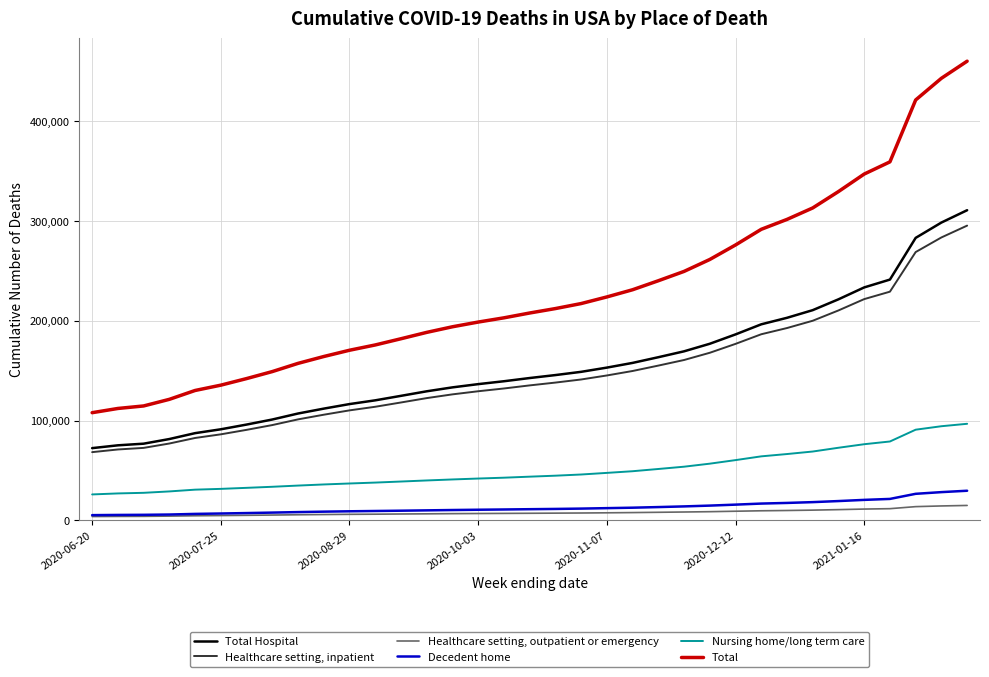

What is the minimum value shown in the chart?

3911